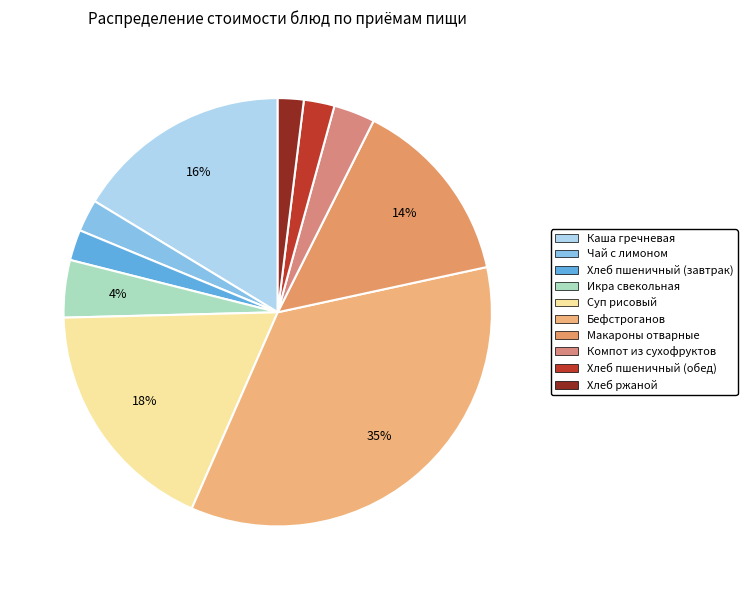

Is it true that Чай с лимоном is 2% of the pie?

True